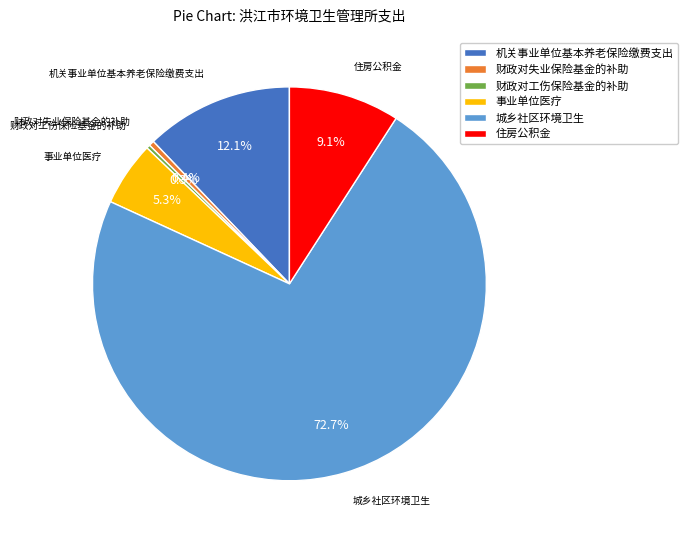

True or false: 事业单位医疗 accounts for 5% of the total.

True